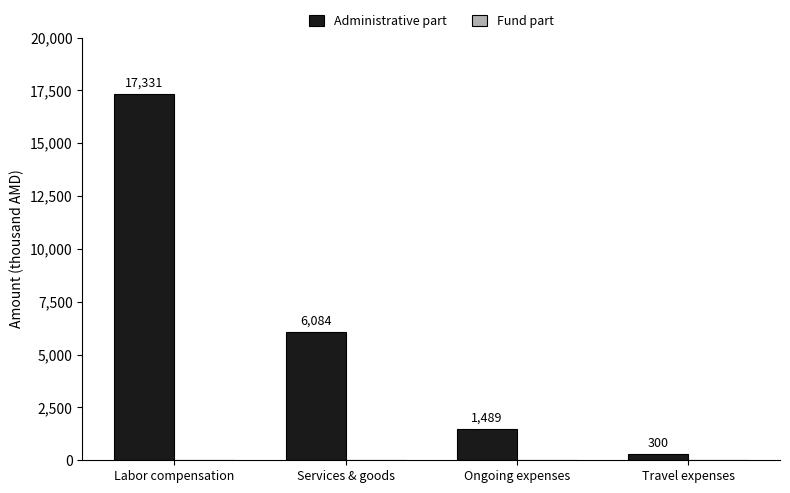

Does the chart contain any negative values?

No